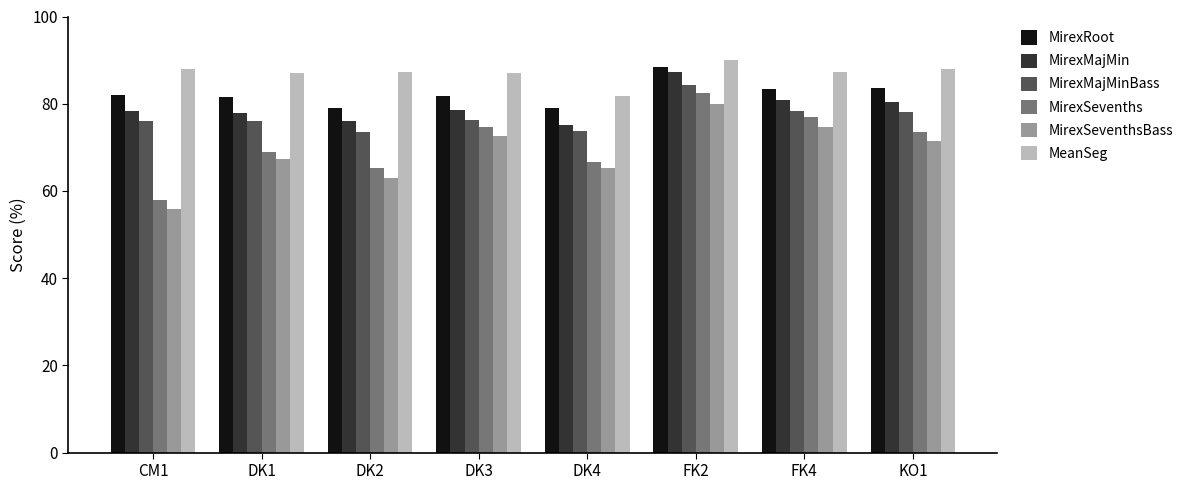

The MirexRoot series shows 24.3 at KO1. True or false?

False